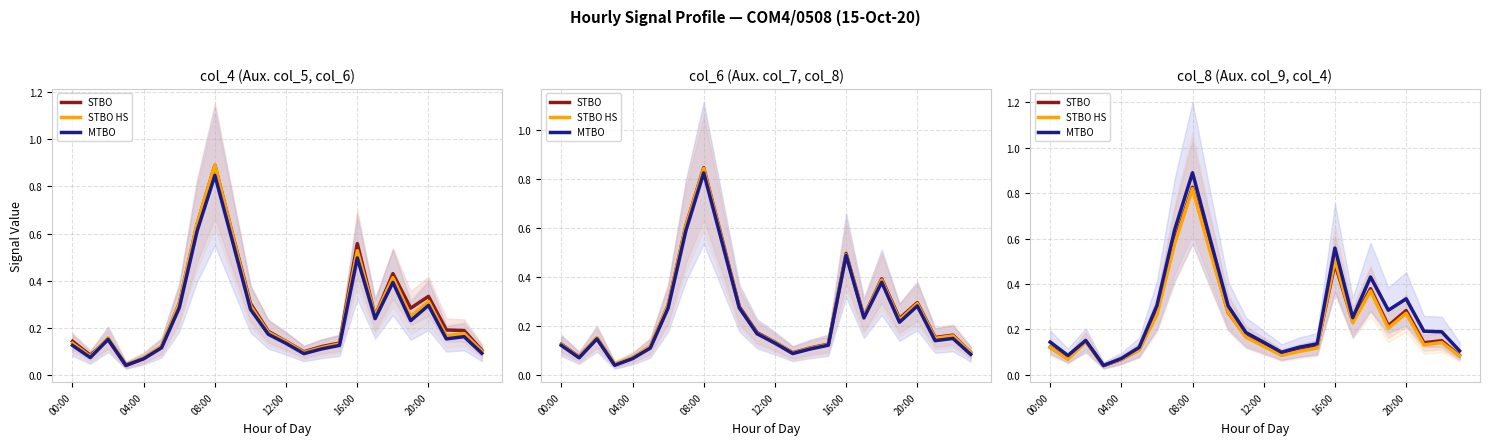

Reading left to right, extract all data points from this chart.

STBO: 0.1	0.1	0.1	0.0	0.1	0.1	0.3	0.6	0.8	0.6	0.3	0.2	0.1	0.1	0.1	0.1	0.5	0.2	0.4	0.2	0.3	0.1	0.2	0.1
STBO HS: 0.1	0.1	0.1	0.0	0.1	0.1	0.3	0.6	0.8	0.5	0.3	0.2	0.1	0.1	0.1	0.1	0.5	0.2	0.4	0.2	0.3	0.1	0.1	0.1
MTBO: 0.1	0.1	0.2	0.0	0.1	0.1	0.3	0.6	0.9	0.6	0.3	0.2	0.1	0.1	0.1	0.1	0.6	0.3	0.4	0.3	0.3	0.2	0.2	0.1